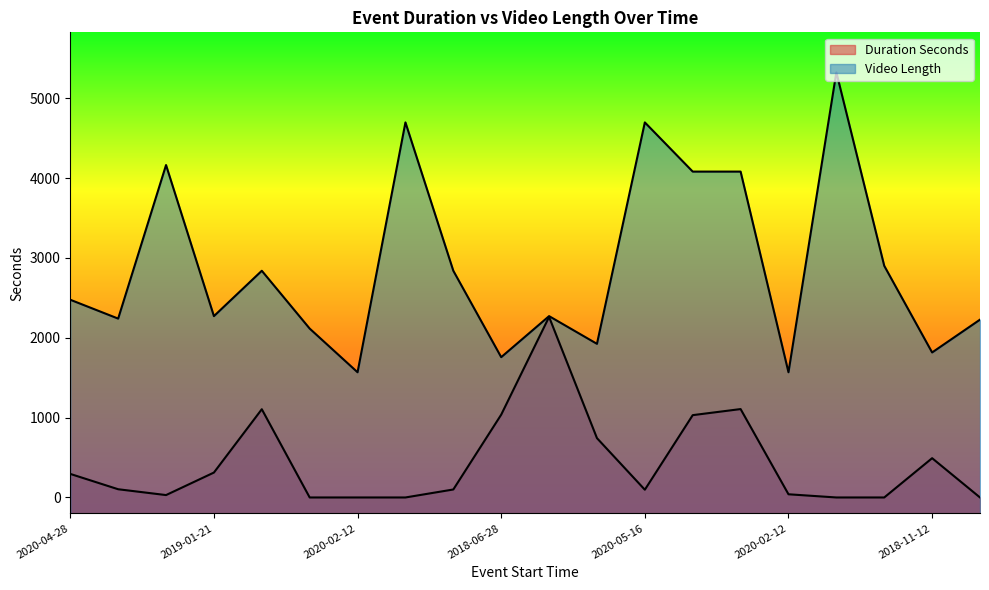

Does the chart display data point markers on the line(s)?

No